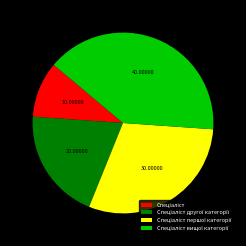

Is there any slice that represents more than half of the pie?

No